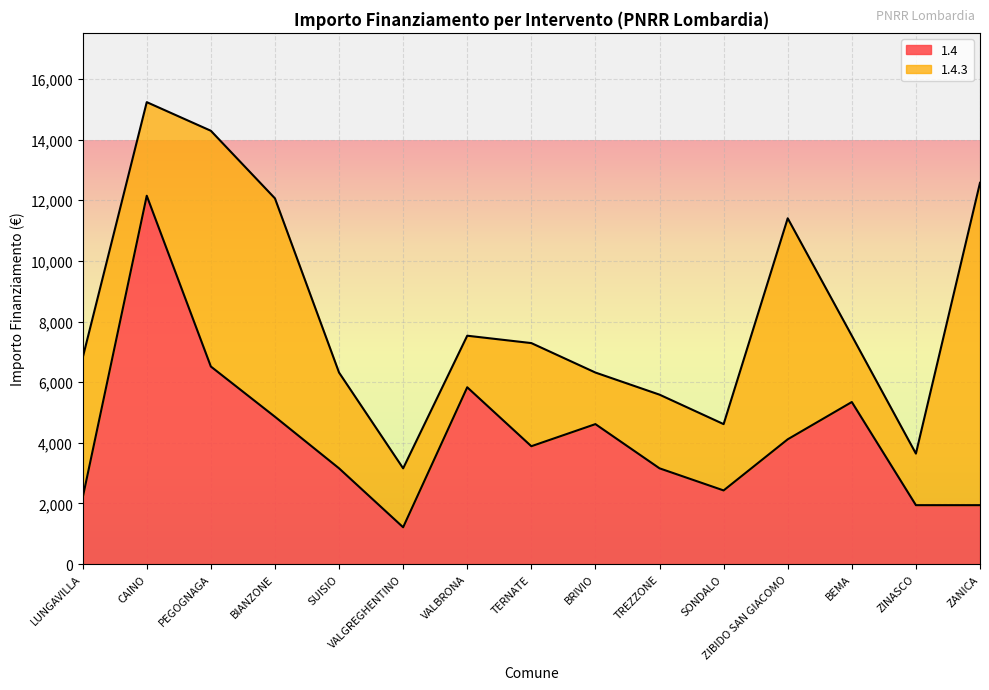

Rank the categories by value from lowest to highest.

VALGREGHENTINO, ZINASCO, ZANICA, LUNGAVILLA, SONDALO, SUISIO, TREZZONE, TERNATE, ZIBIDO SAN GIACOMO, BRIVIO, BIANZONE, BEMA, VALBRONA, PEGOGNAGA, CAINO